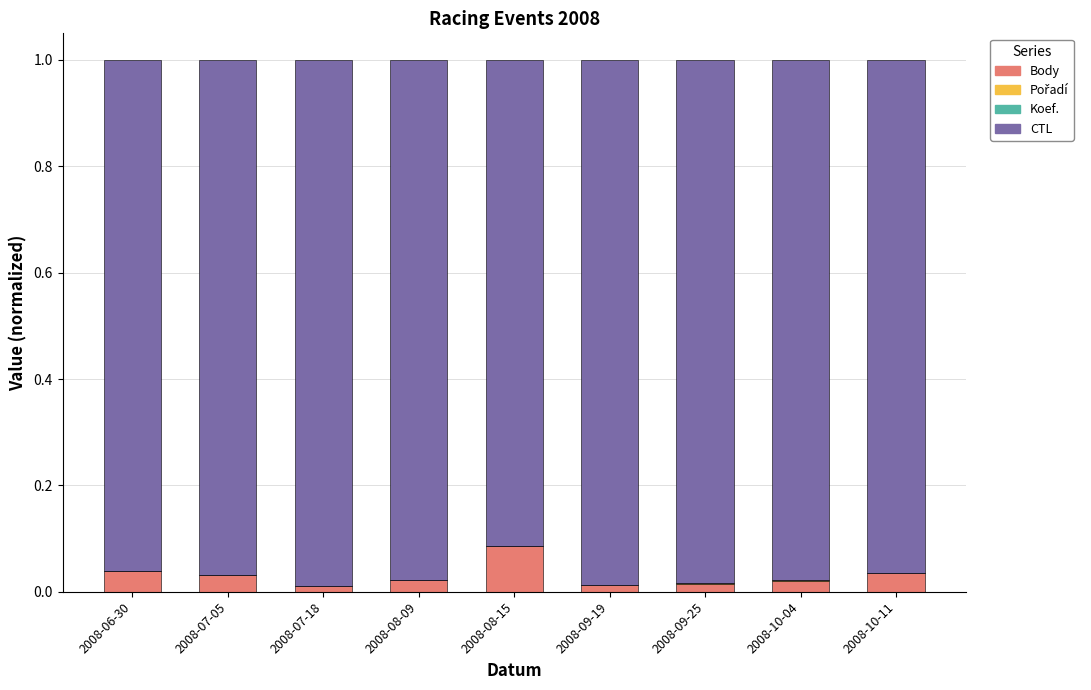

Which category has the highest value in the Body series?

2008-08-15